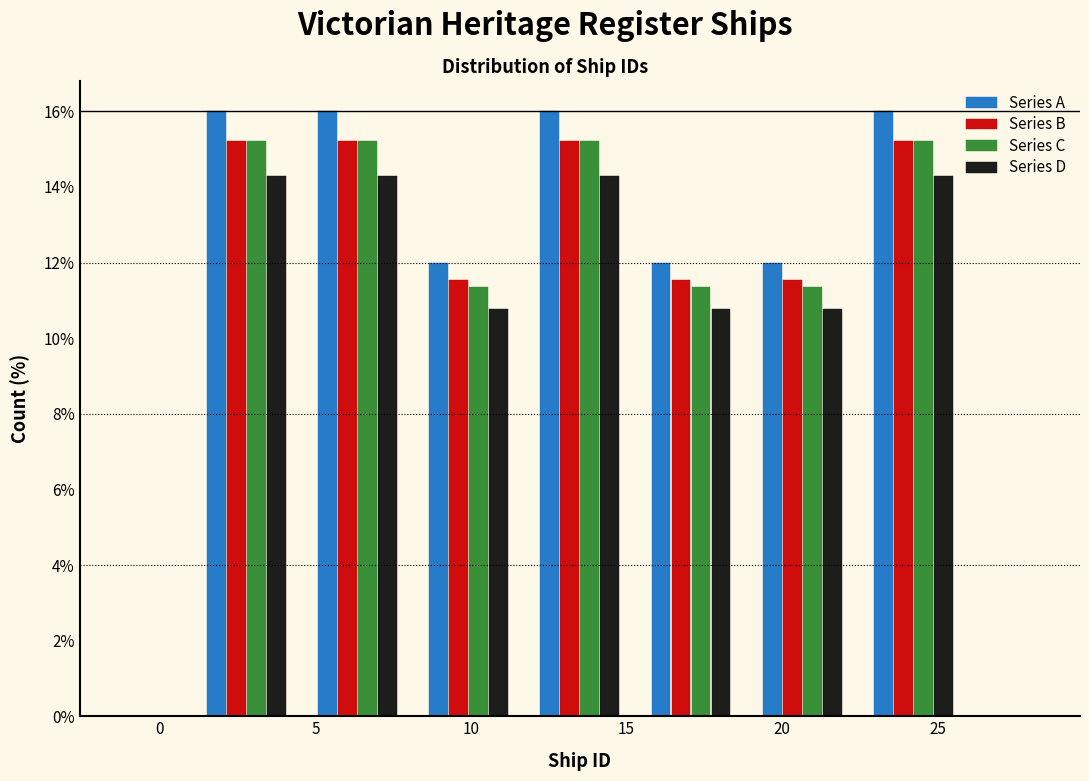

Reading left to right, list every range on the x-axis with the height of the bar of each series over it. Neither the bar edges nor the heights are printed on the chart, so give them approximately, as read against the axes.

1.0 to 4.5: Series A=16.0	Series B=15.2	Series C=15.2	Series D=14.2
4.5 to 8.0: Series A=16.0	Series B=15.2	Series C=15.2	Series D=14.2
8.0 to 11.5: Series A=12.0	Series B=11.6	Series C=11.4	Series D=10.8
11.5 to 15.5: Series A=16.0	Series B=15.2	Series C=15.2	Series D=14.2
15.5 to 19.0: Series A=12.0	Series B=11.6	Series C=11.4	Series D=10.8
19.0 to 22.5: Series A=12.0	Series B=11.6	Series C=11.4	Series D=10.8
22.5 to 26.0: Series A=16.0	Series B=15.2	Series C=15.2	Series D=14.2